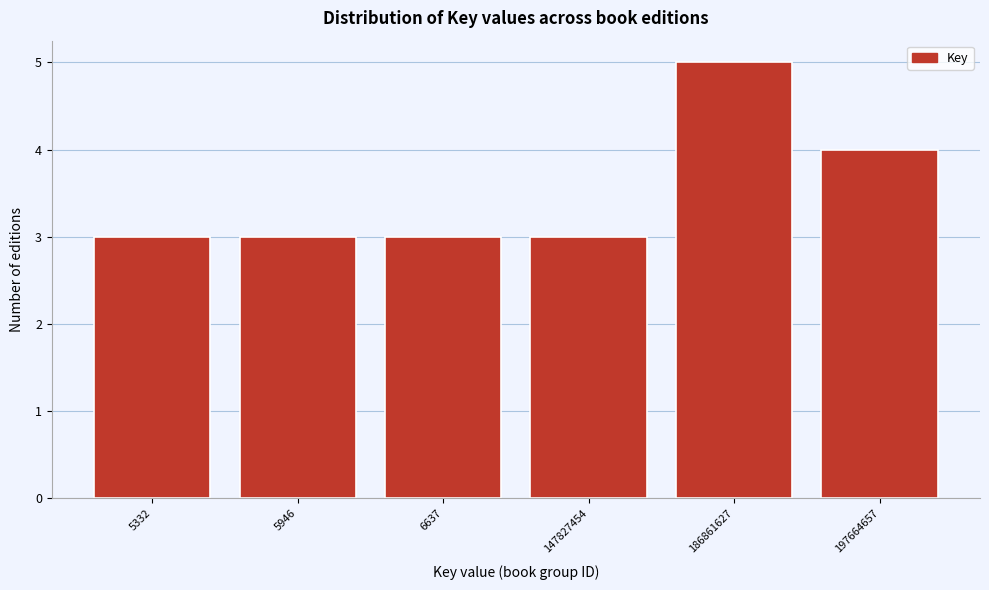

Reading left to right, transcribe all the data shown in this chart.

5332=3	5946=3	6637=3	147827454=3	186861627=5	197664657=4